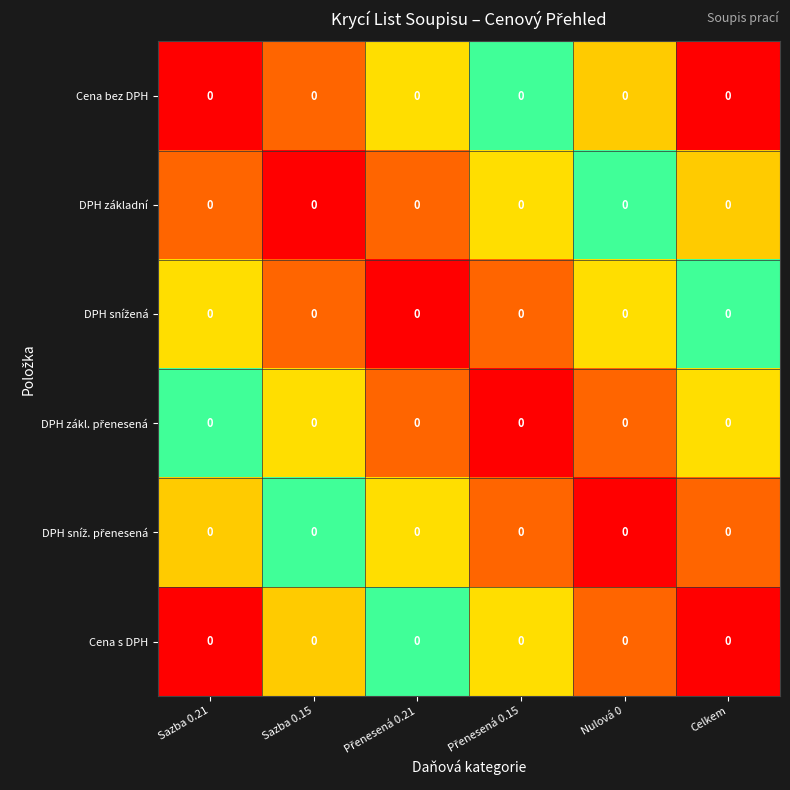

Is the value of DPH základní at Přenesená 0.21 greater than the value of Cena s DPH at Sazba 0.21?

No